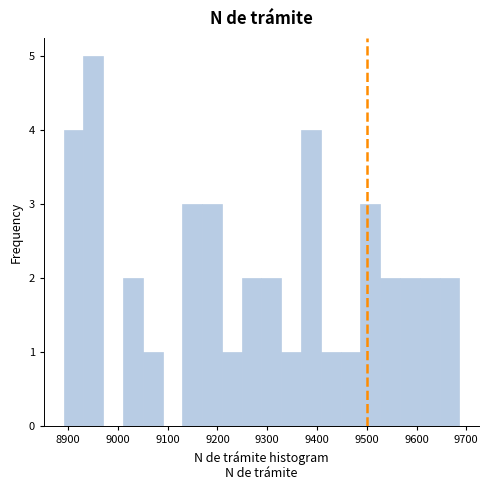

Read against the x-axis, roughly where is the centre of the tallest bar?

8950